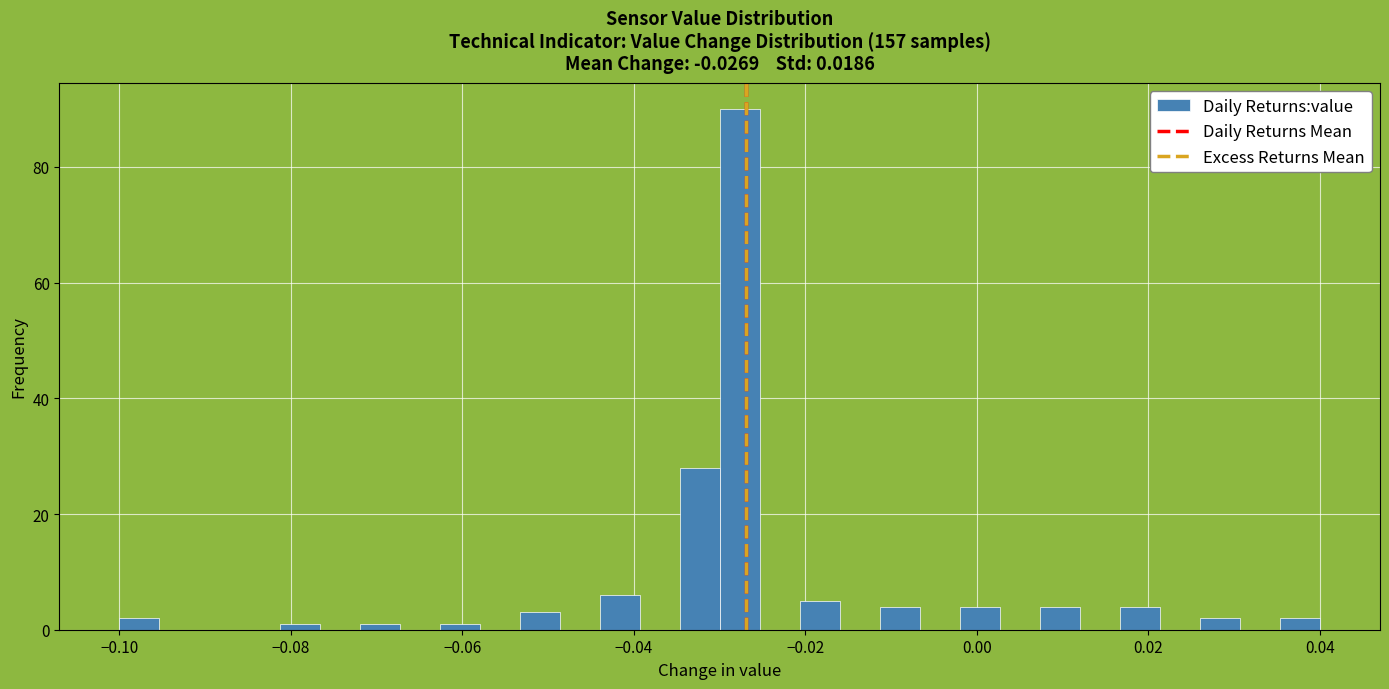

Read against the x-axis, roughly where is the centre of the tallest bar?

-0.028